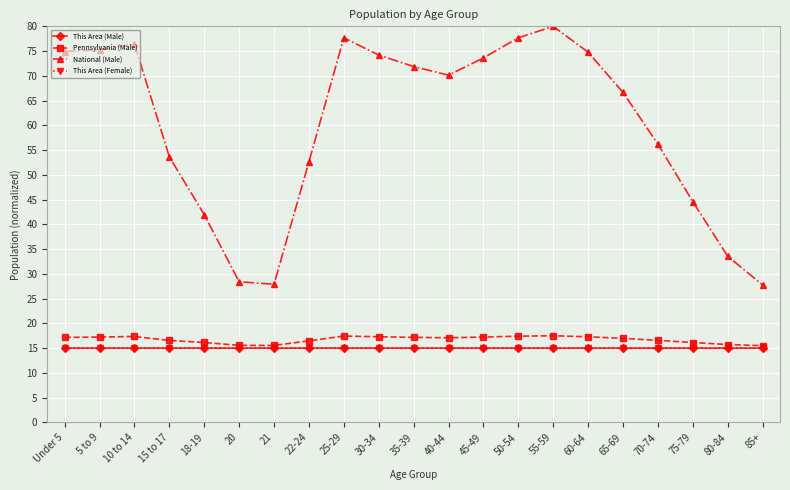

What is the total value across all series at 21?

73.4